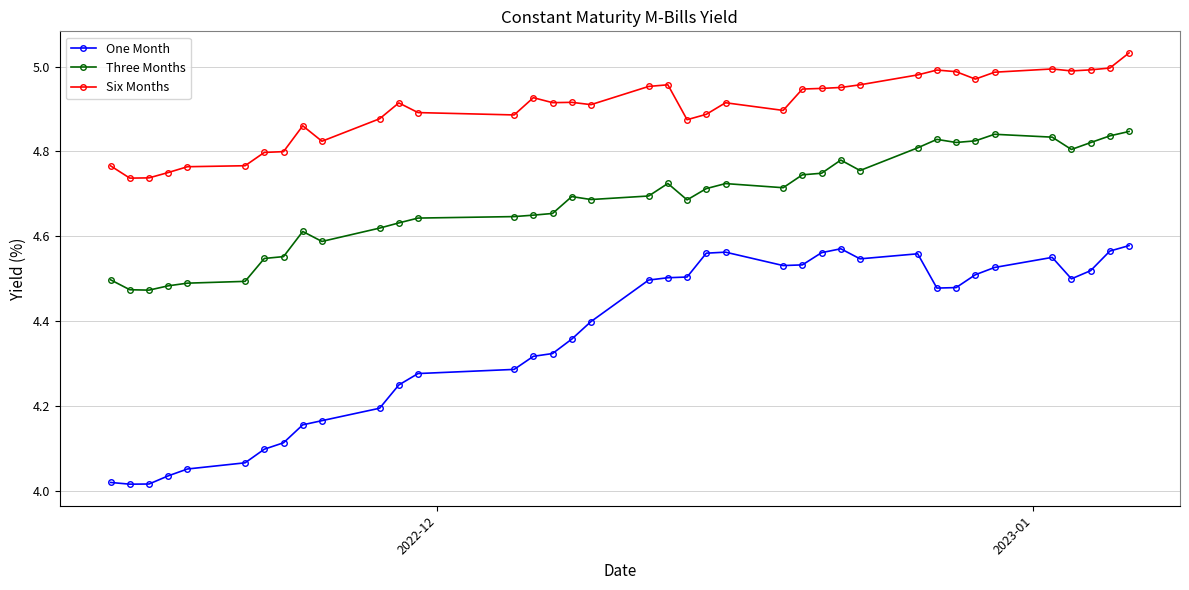

Which series has the largest total across all categories?

Six Months